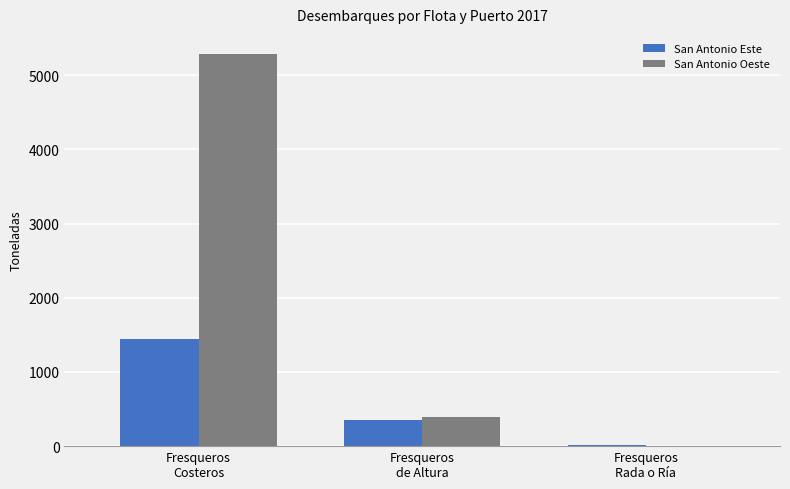

Is the value of San Antonio Oeste at Fresqueros
de Altura greater than the value of San Antonio Este at Fresqueros
Costeros?

No